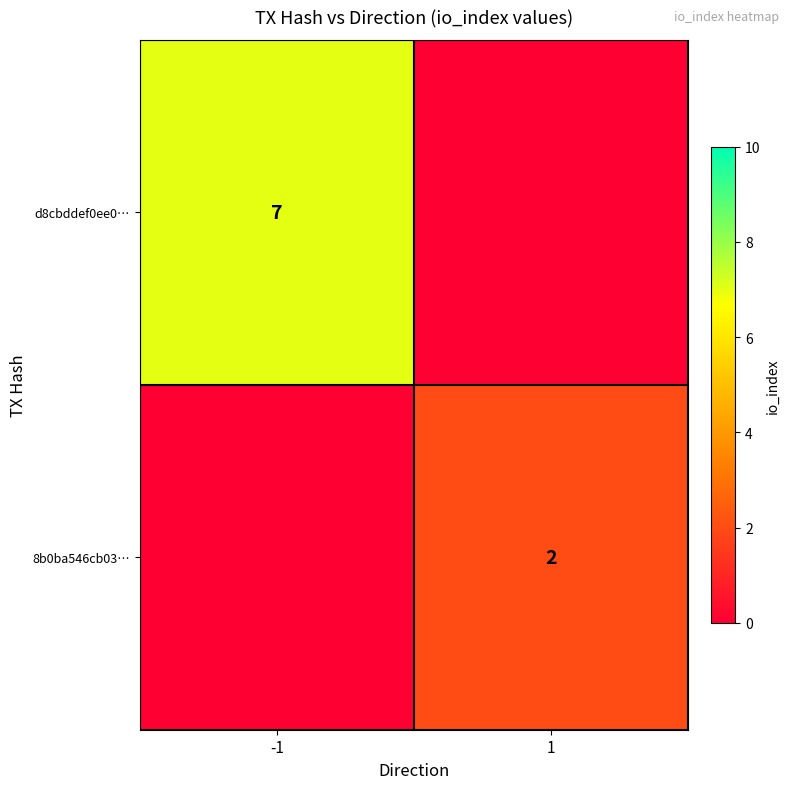

Is it true that 8b0ba546cb03… equals 3 at 1?

False